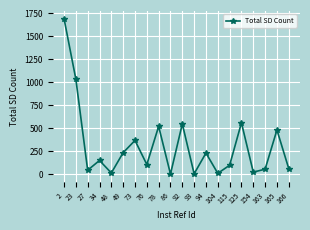

How many points are lower than both their immediate neighbors (excluding endpoints)?

7